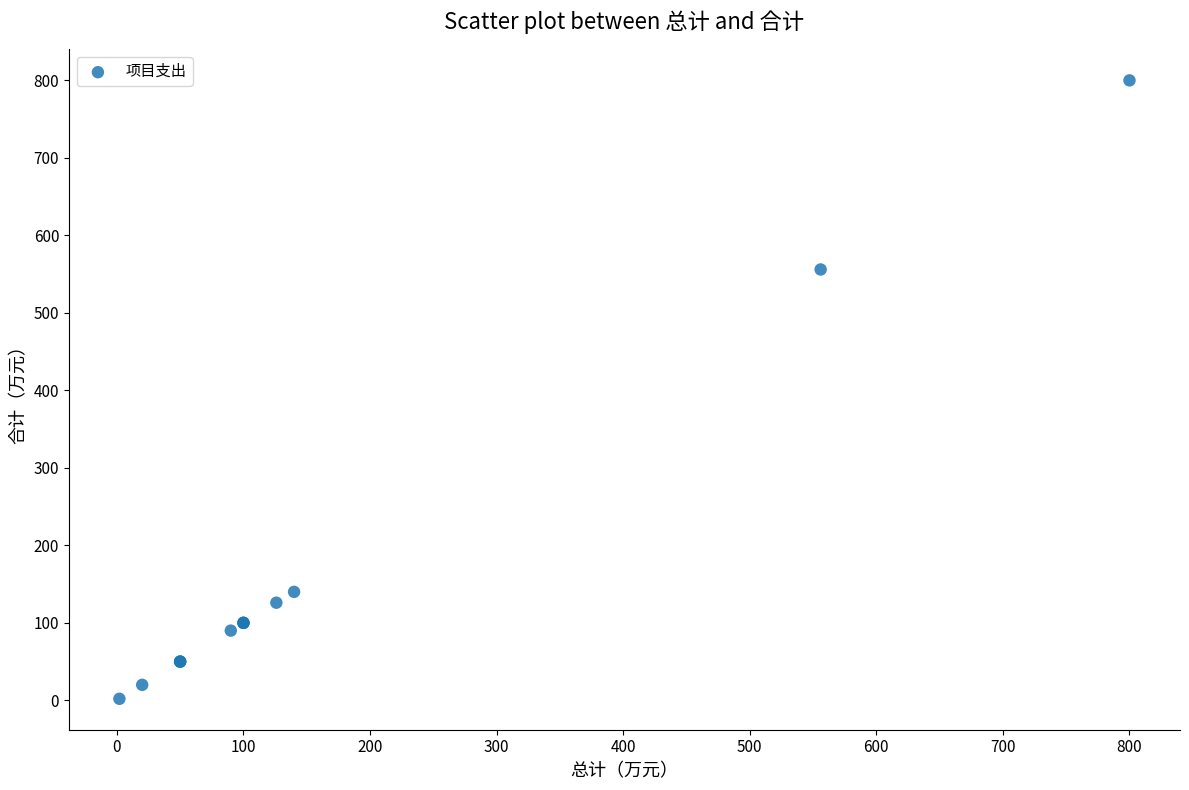

What Y value in the scatter plot is closest to 401?

556